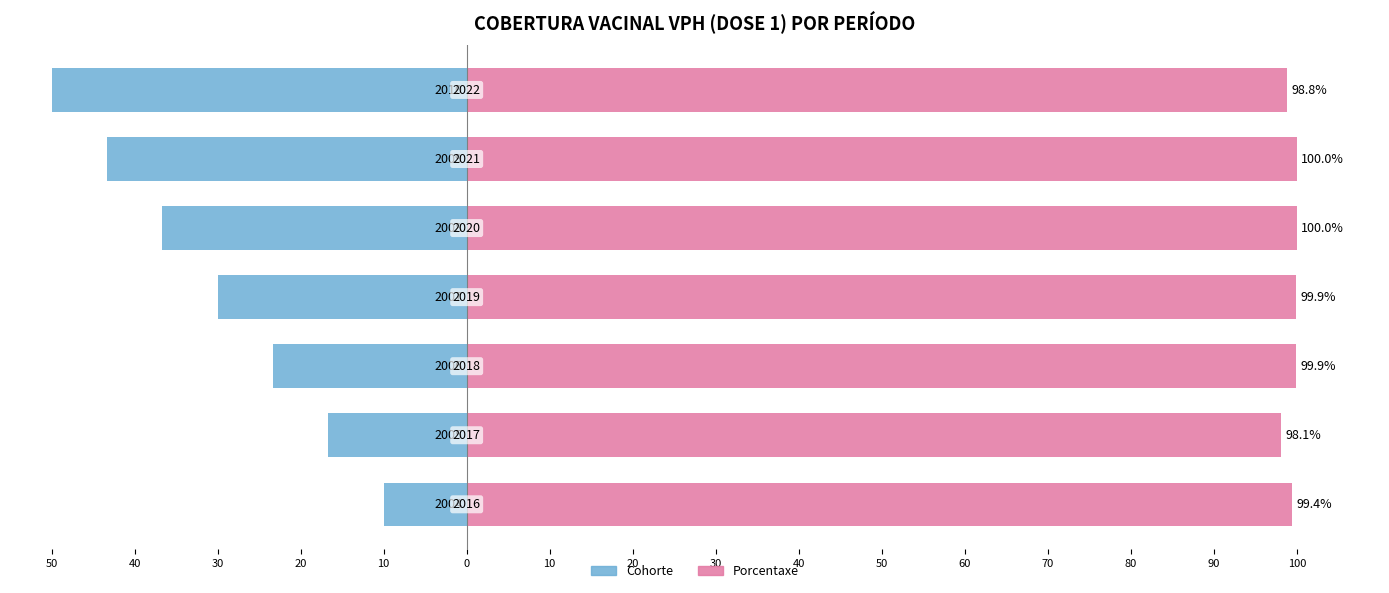

Reading left to right, transcribe all the data shown in this chart.

Cohorte: -10.0	-16.7	-23.3	-30.0	-36.7	-43.3	-50.0
Porcentaxe: 99.4	98.1	99.9	99.9	100.0	100.0	98.8